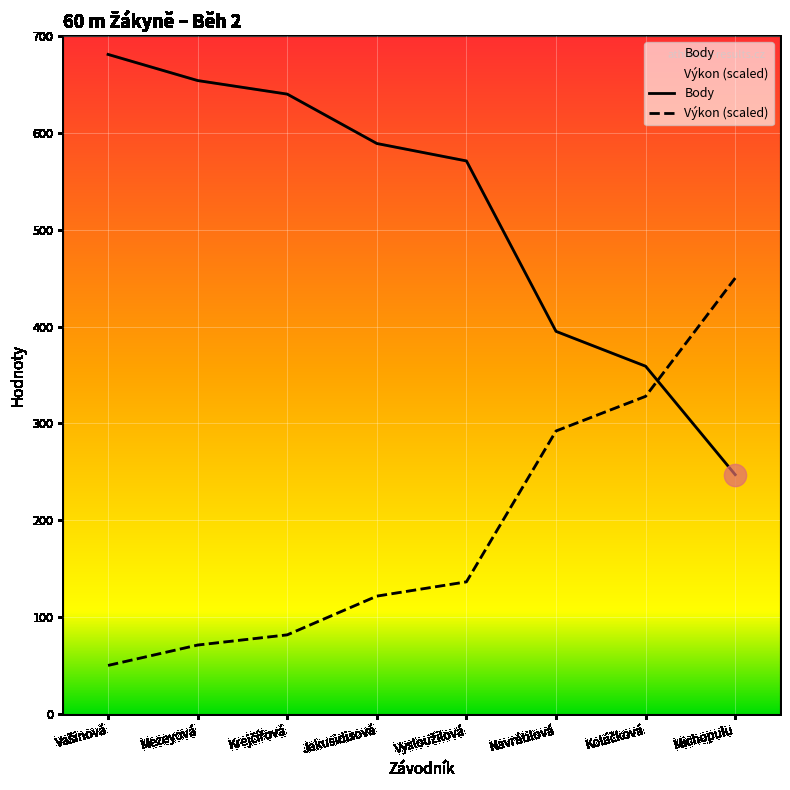

Does the chart display data point markers on the line(s)?

No